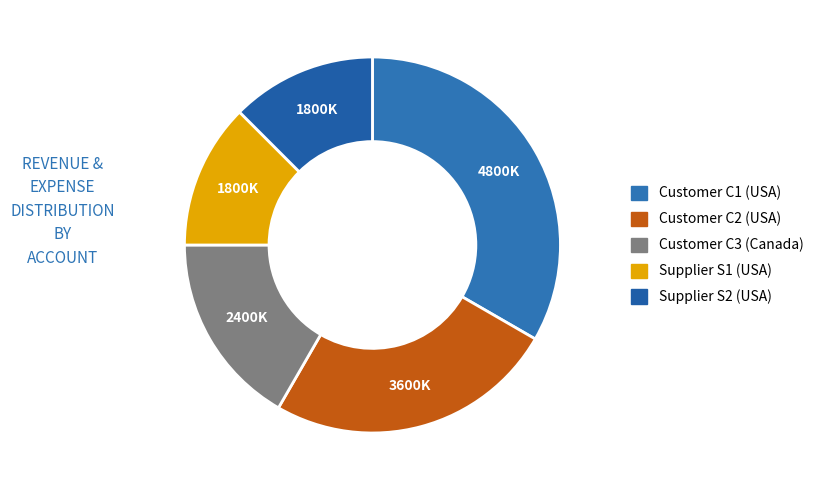

Which slice is the largest?

Customer C1 (USA)